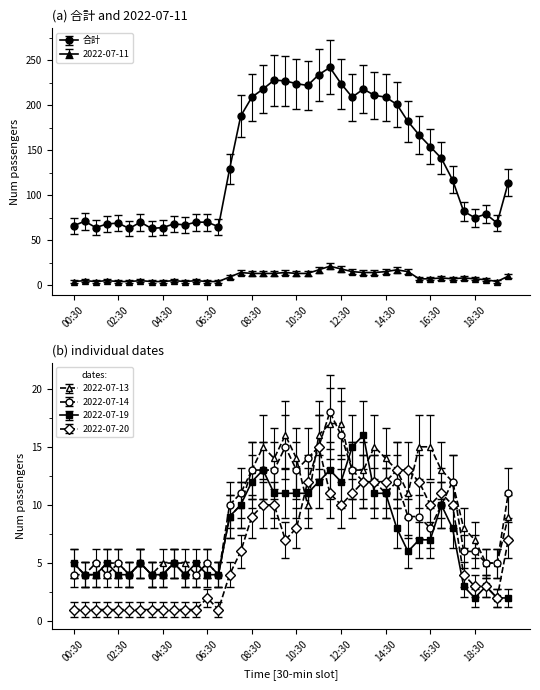

What is the lowest value of the 2022-07-13 series?

4